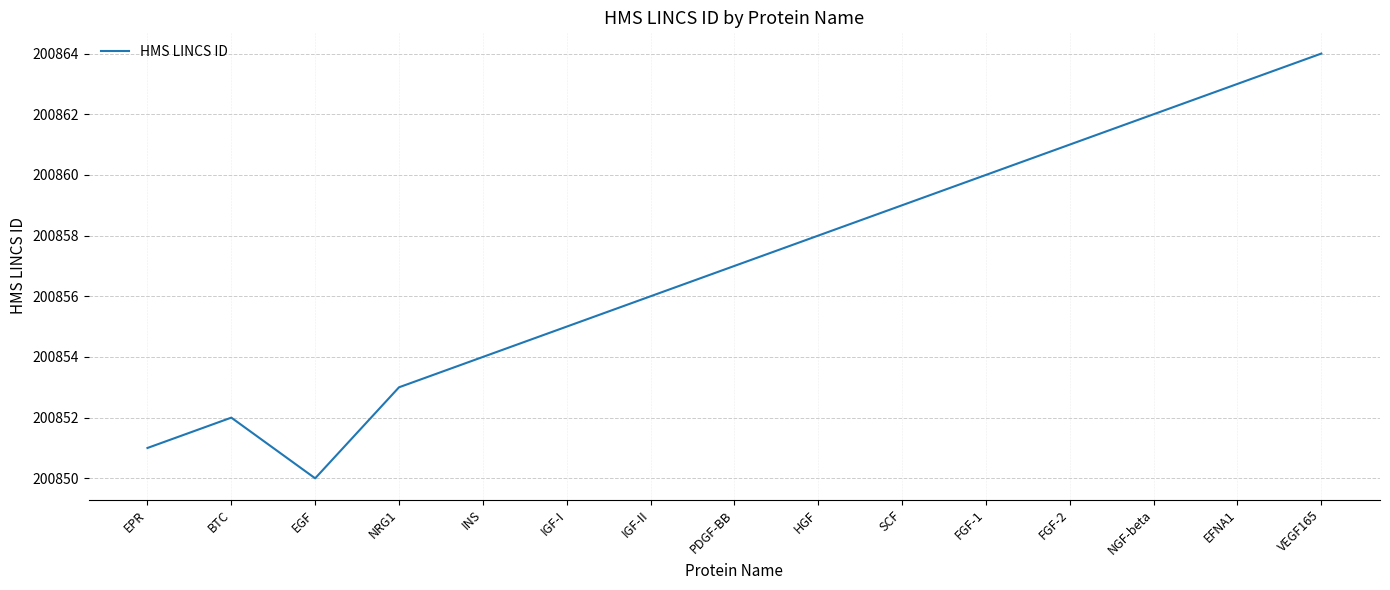

Which label corresponds to the smallest value in the chart?

EGF